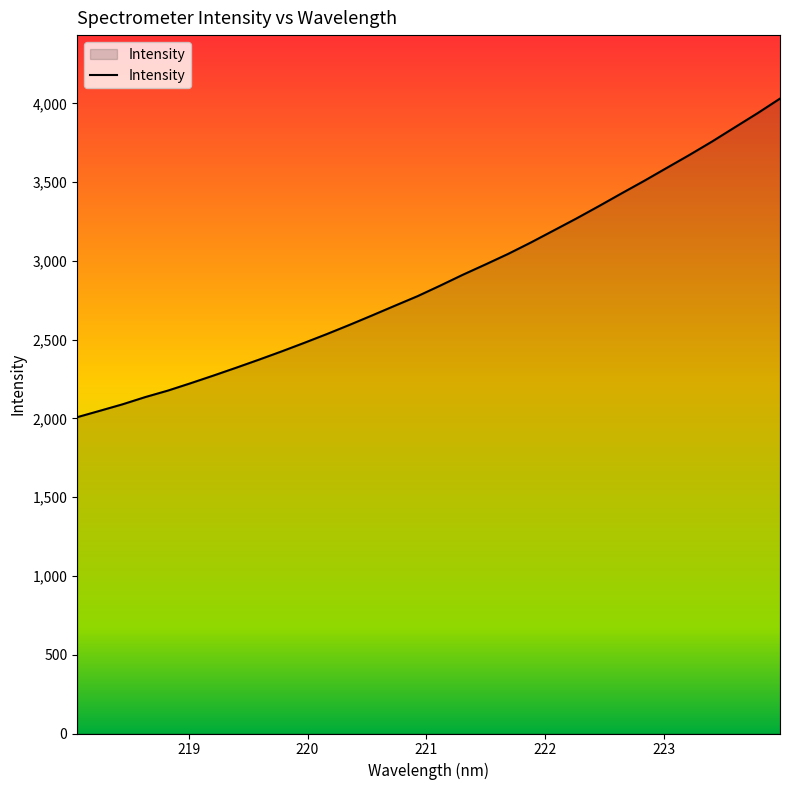

What is the maximum value shown in the chart?

4029.9